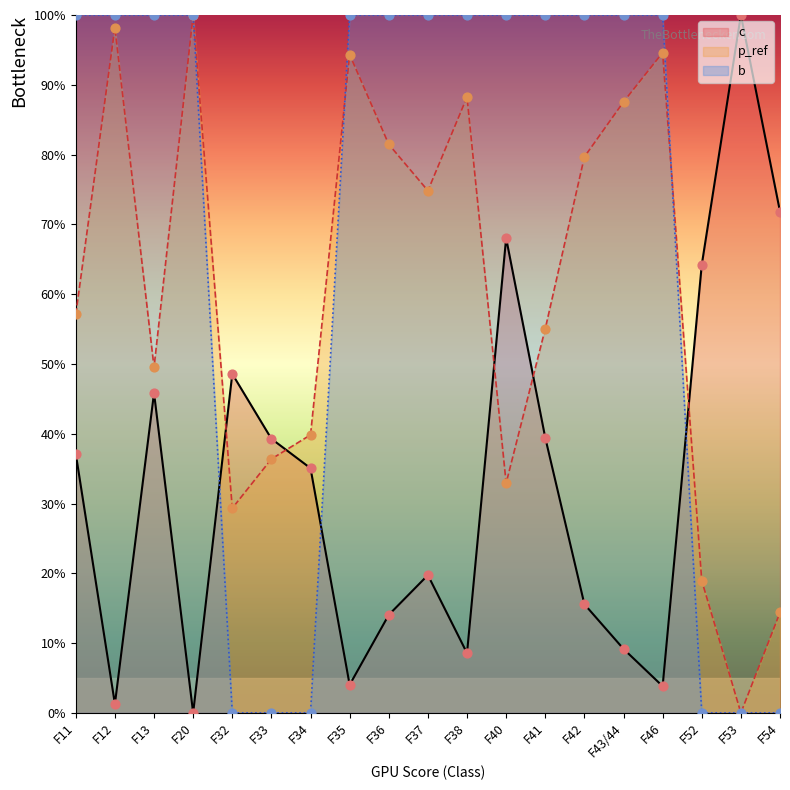

Which series reaches the maximum Y coordinate?

c